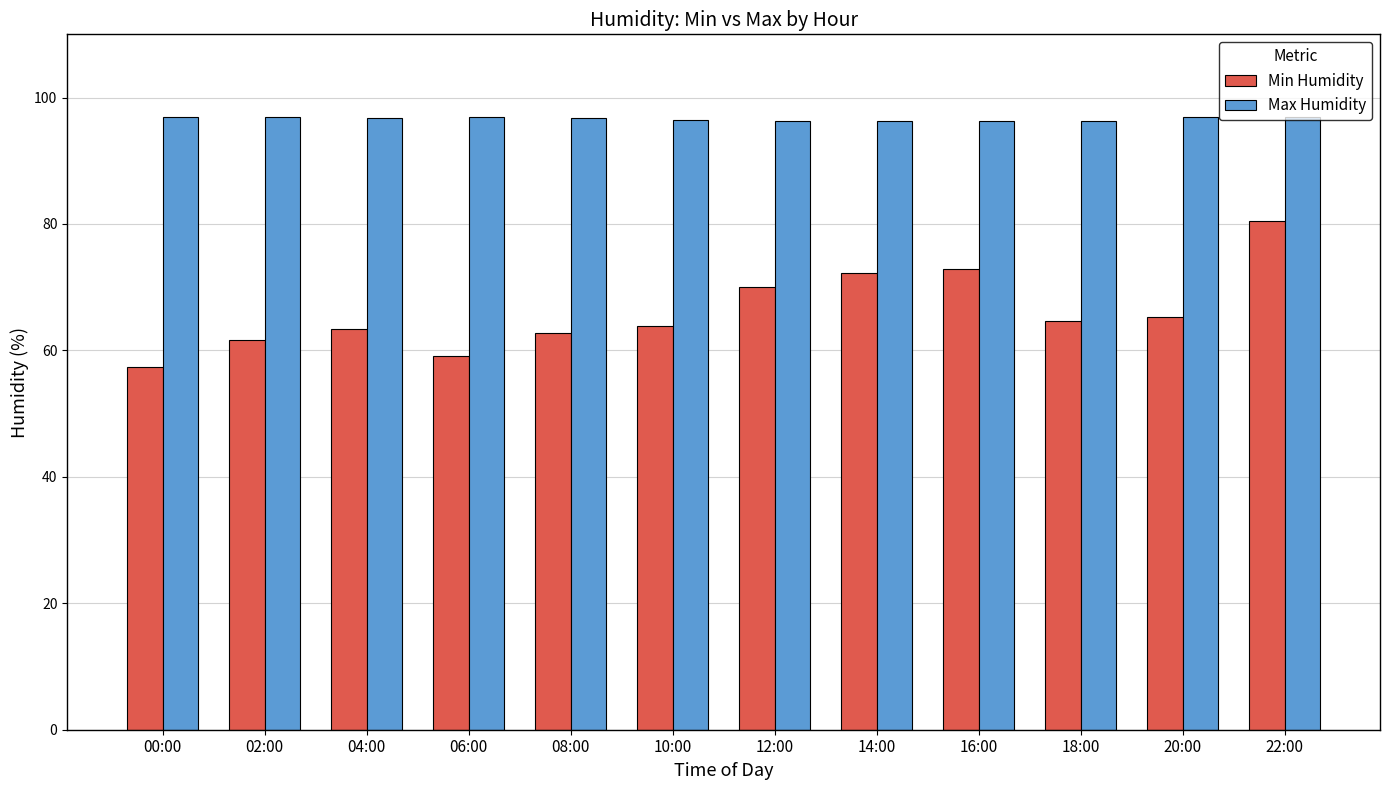

Are the bars horizontal?

No